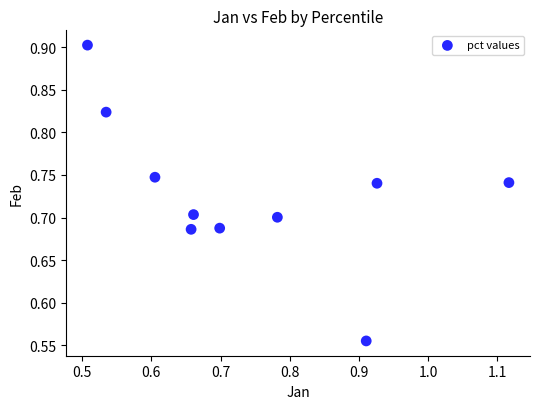

What is the range of Y values (max minus min)?

0.3